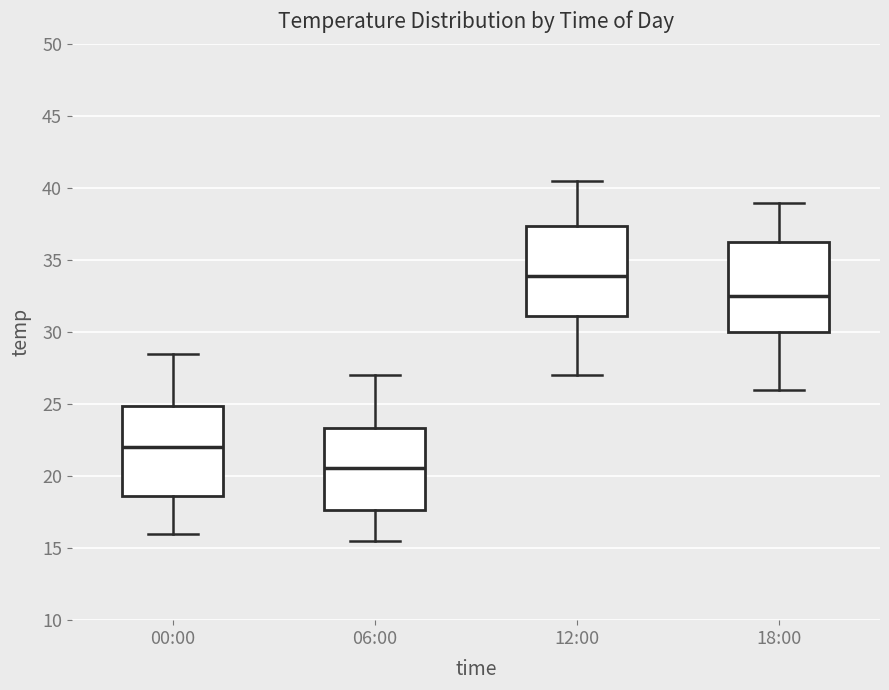

Reading left to right, transcribe this box plot: for each box, give where its median line is, the range the box spans, and where its two whiskers end, as read against the y-axis. The values are not printed on the chart, so give them approximately, as read against the axis.

00:00: median 22.0, box 18.5 to 25.0, whiskers 16.0 to 28.5
06:00: median 20.5, box 17.5 to 23.5, whiskers 15.5 to 27.0
12:00: median 34.0, box 31.0 to 37.5, whiskers 27.0 to 40.5
18:00: median 32.5, box 30.0 to 36.5, whiskers 26.0 to 39.0